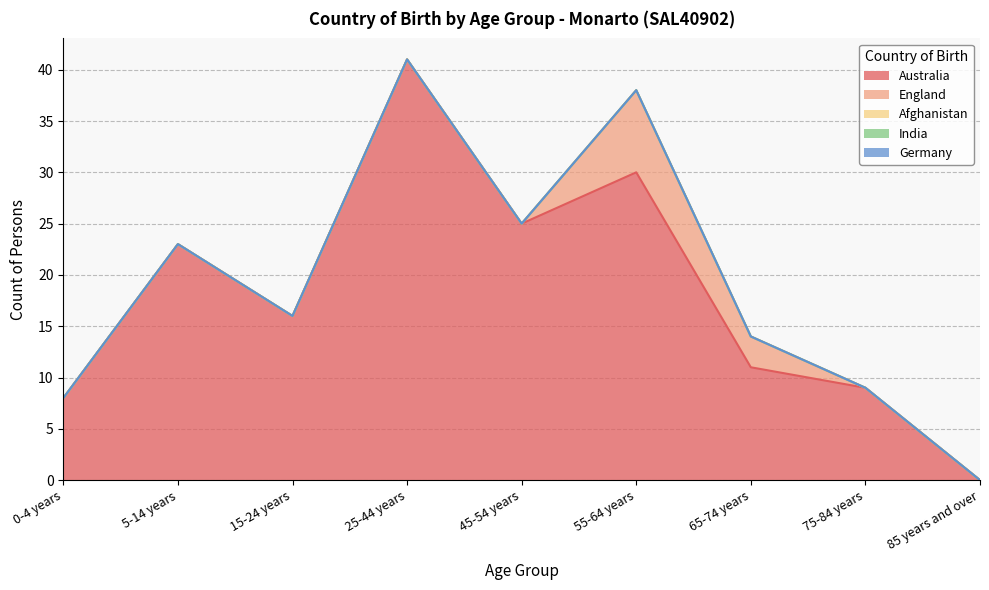

In England, how many points are higher than both neighbors (excluding endpoints)?

1